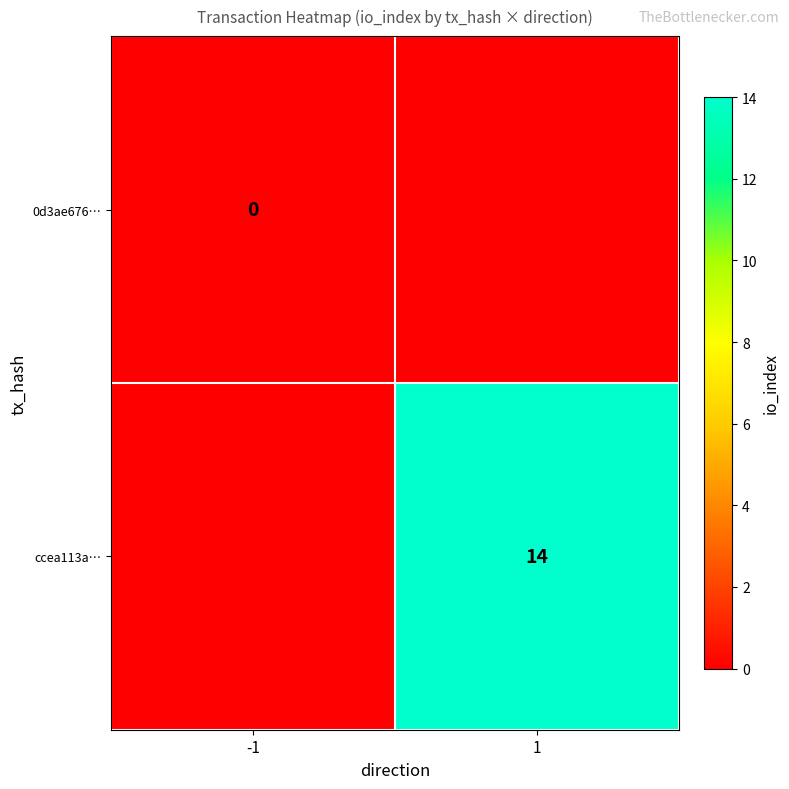

At how many categories does at least one series exceed 9?

1